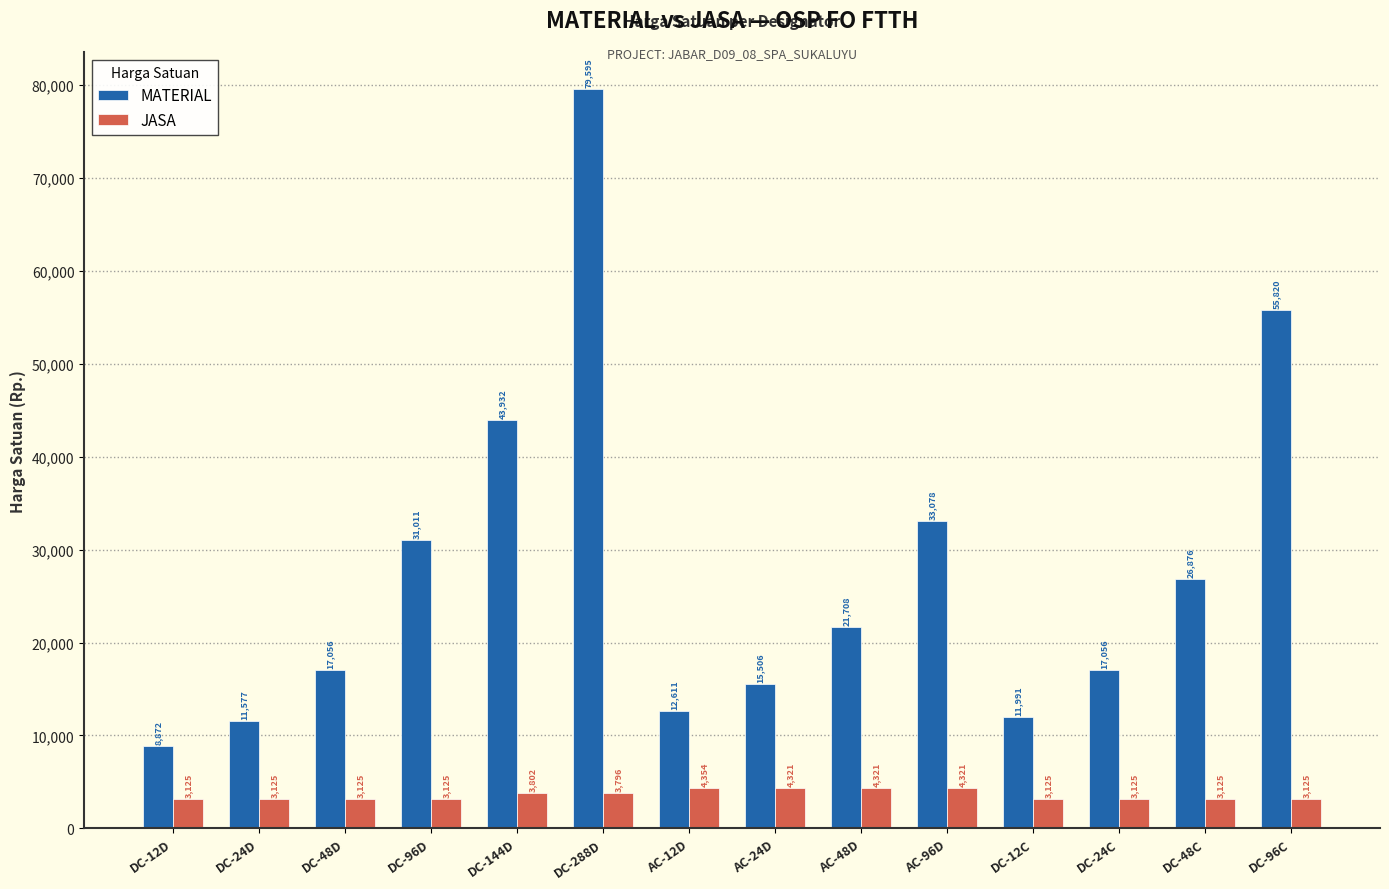

What is the sum of the JASA values at AC-48D and AC-24D?

8642